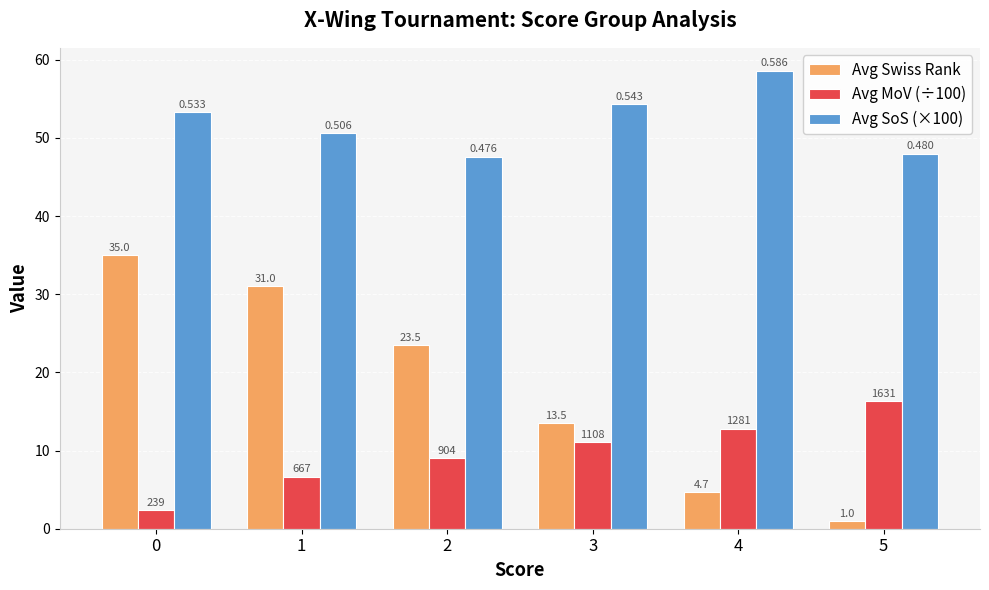

What are all the series names shown in the legend?

Avg Swiss Rank, Avg MoV (÷100), Avg SoS (×100)